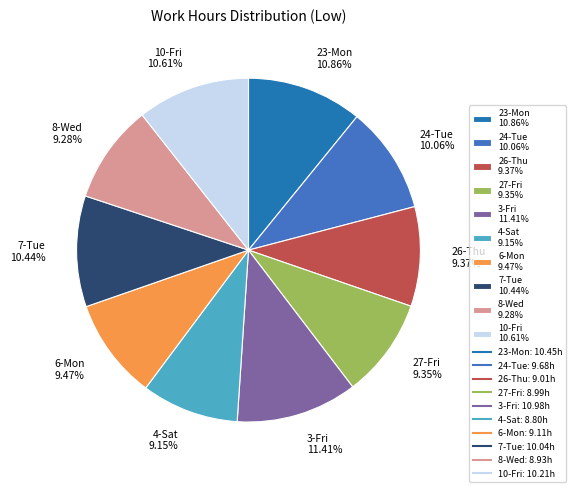

To the nearest percent, what percentage of the pie is 24-Tue?

10%